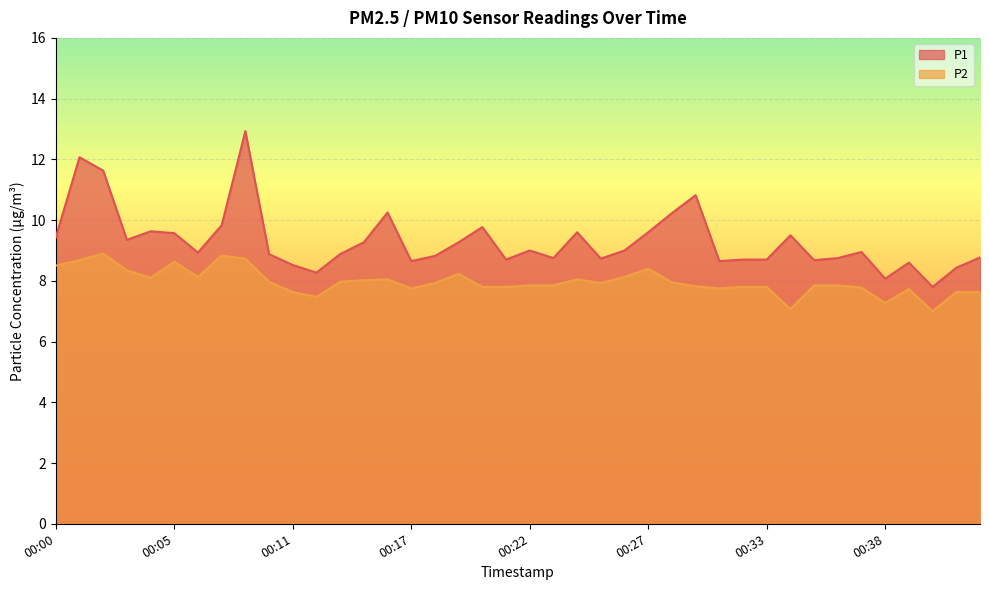

Where does the P1 series first go above 8?

00:00